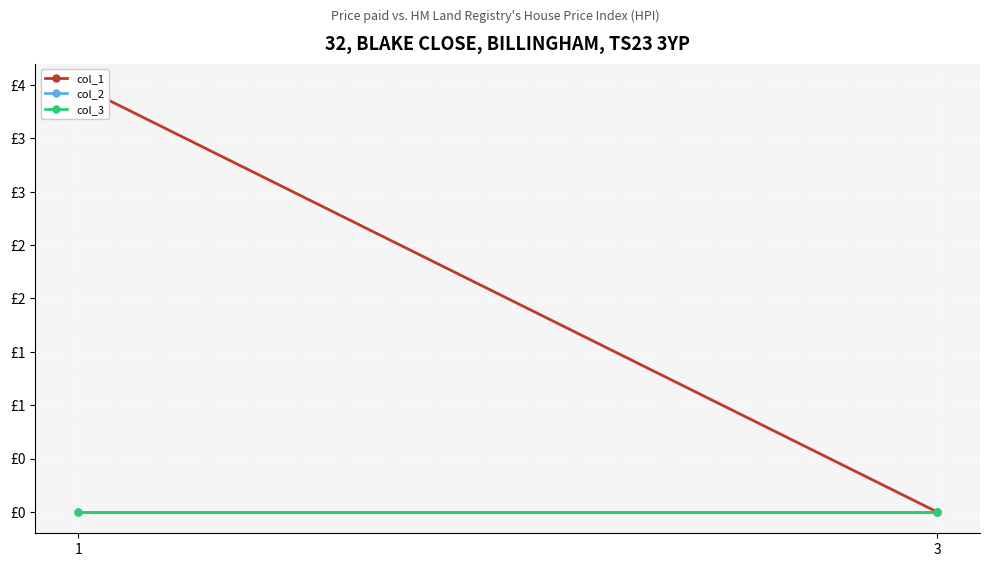

Which series has the largest range (max minus min)?

col_1